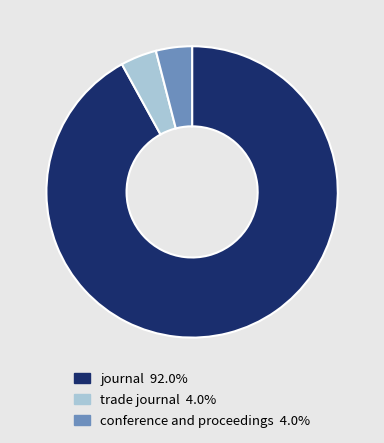

What is the majority slice?

journal